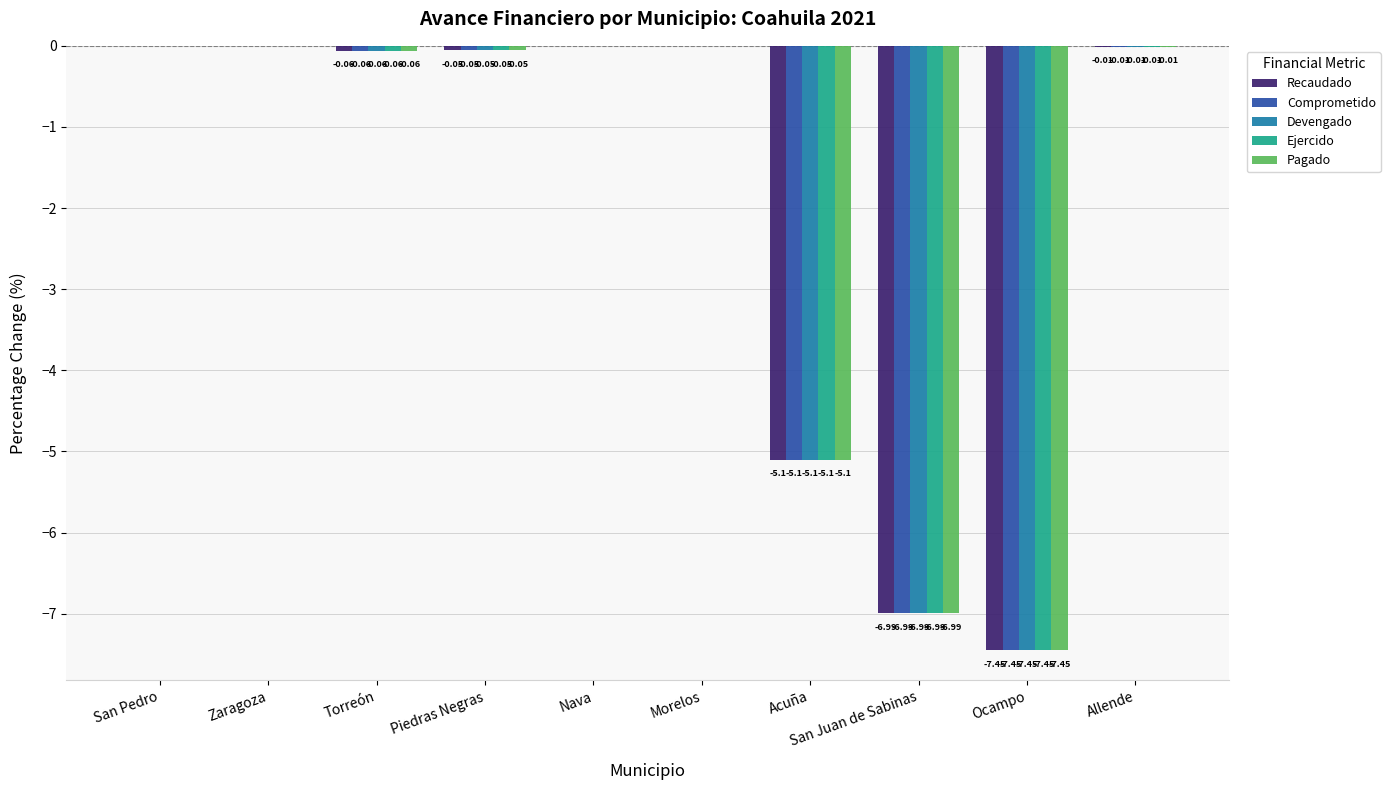

What is the sum of all Comprometido values?

-19.7